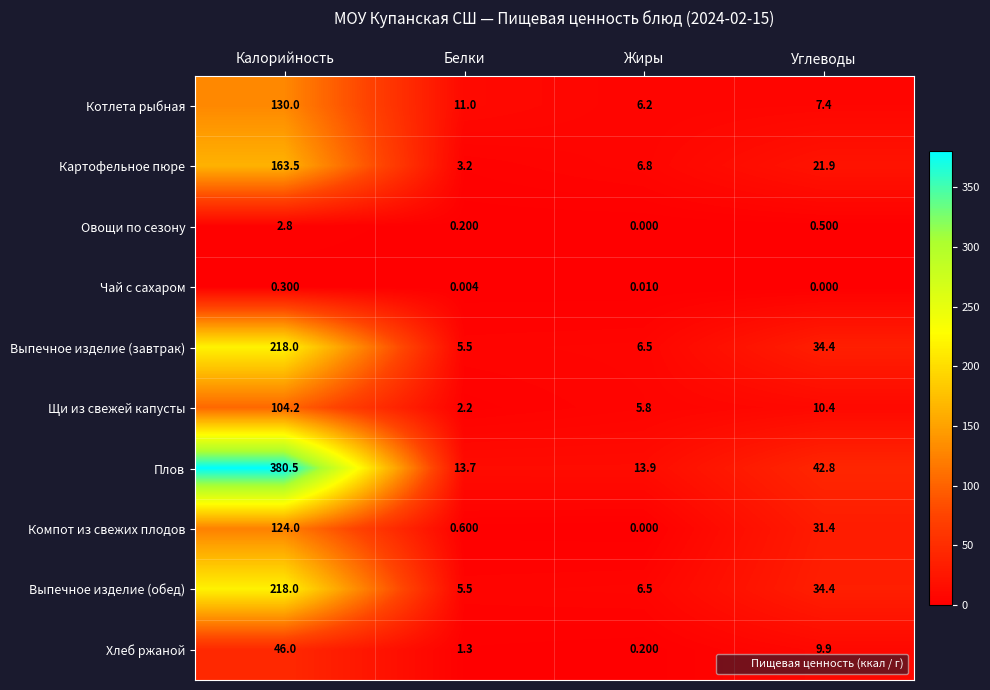

At which label is Овощи по сезону closest to 1?

Углеводы